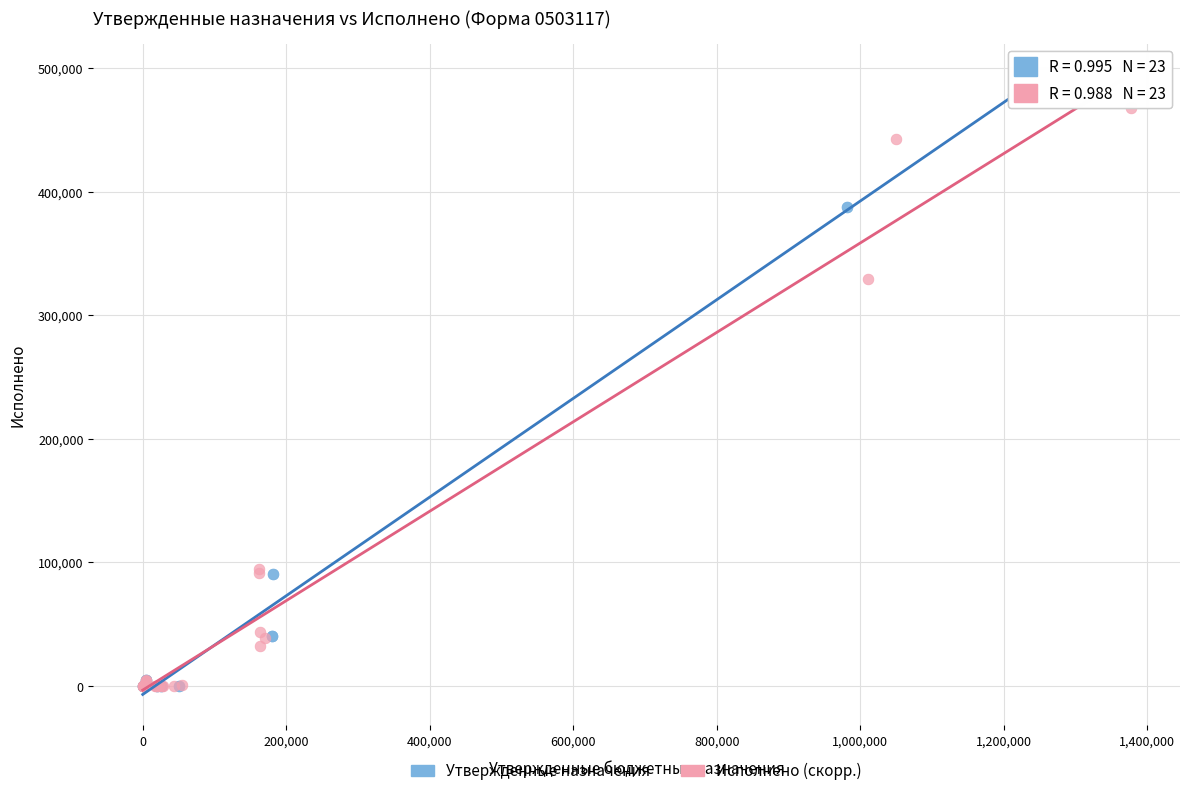

Which series has the largest Y range (max minus min)?

Утвержденные назначения